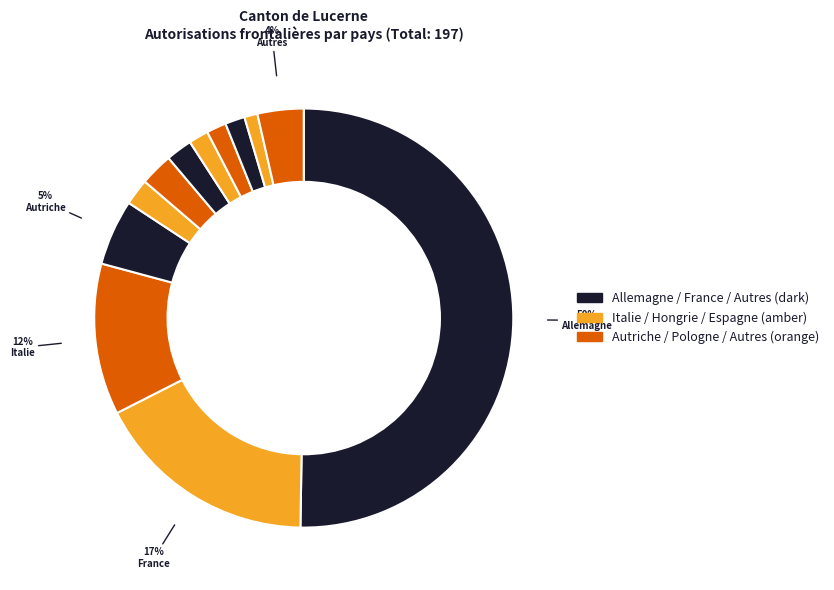

What is the smallest slice in the pie chart?

Espagne